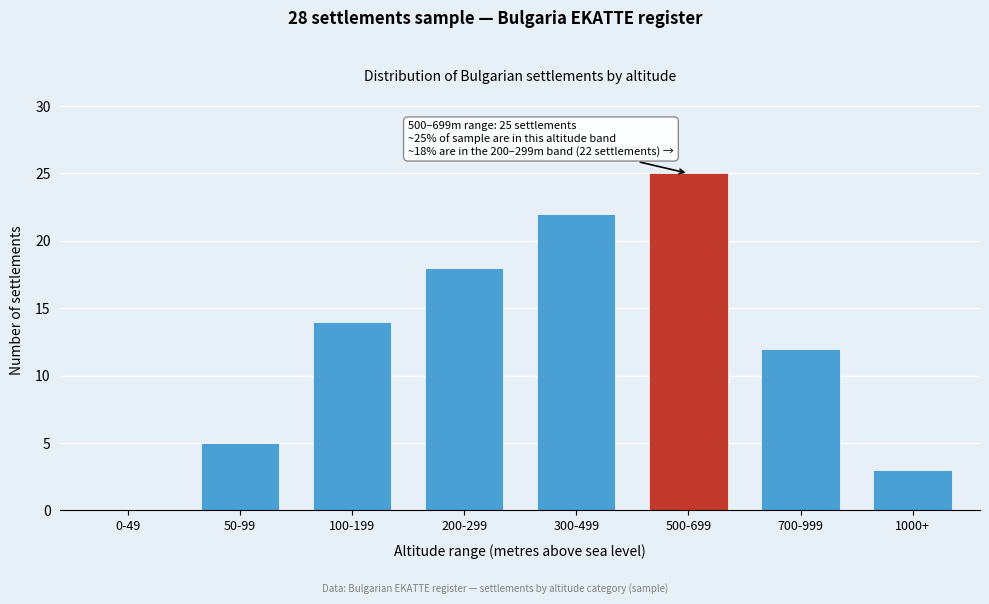

Reading left to right, transcribe all the data shown in this chart.

0-49=0	50-99=5	100-199=14	200-299=18	300-499=22	500-699=25	700-999=12	1000+=3